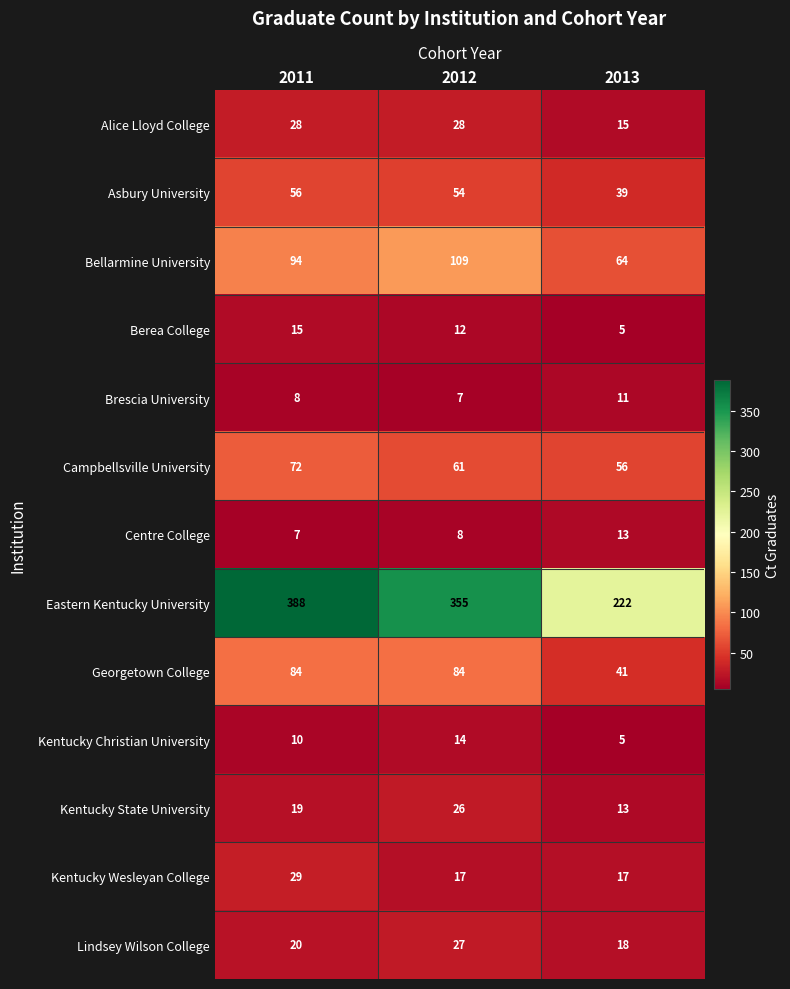

What is the average value of the Kentucky Christian University series?

10